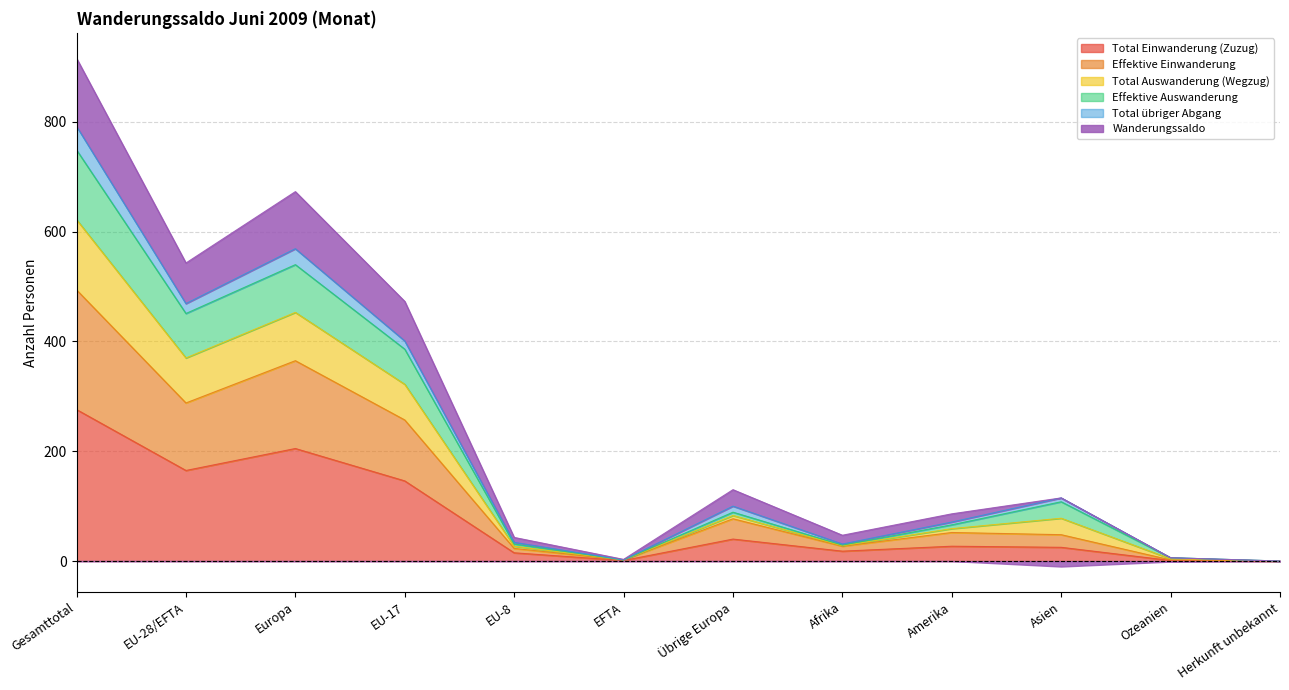

Is it true that Total Einwanderung (Zuzug) equals 0 at Herkunft unbekannt?

True